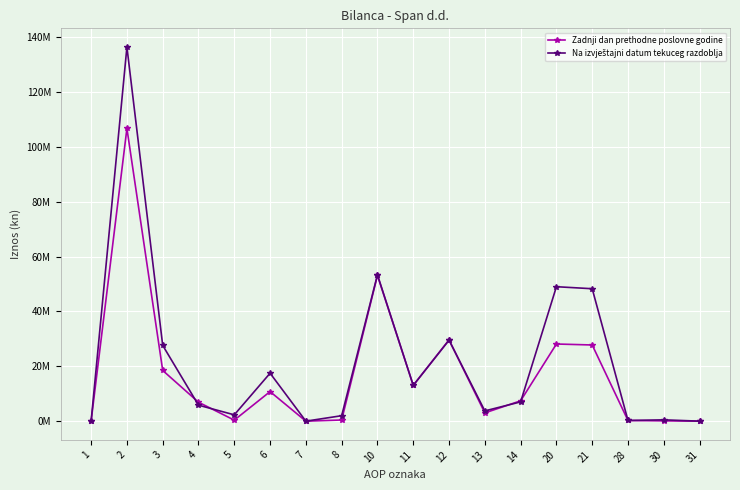

True or false: Na izvještajni datum tekuceg razdoblja has a value of 370634 at 28.

False